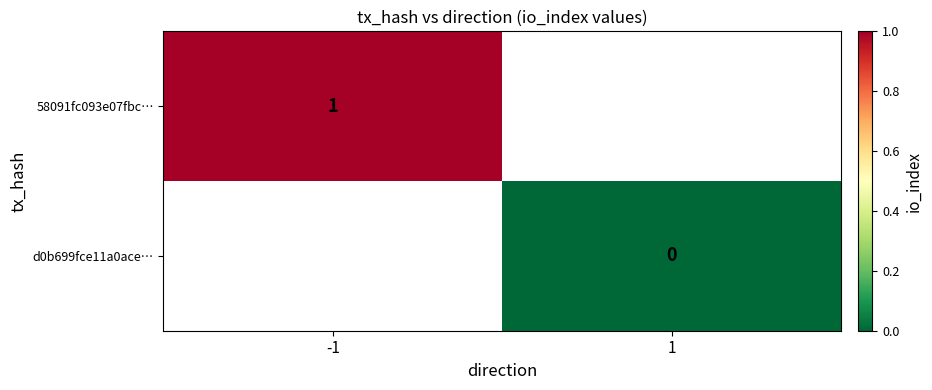

The value of 58091fc093e07fbc… at -1 is 2. True or false?

False